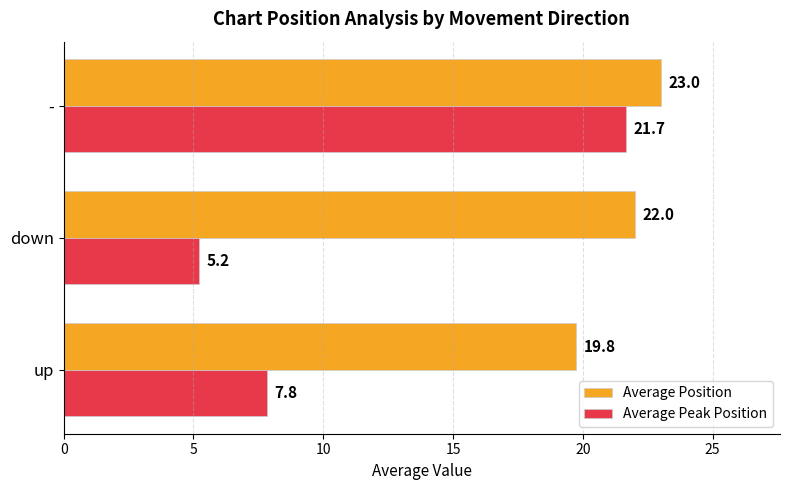

Is it true that Average Position equals 22.0 at down?

True